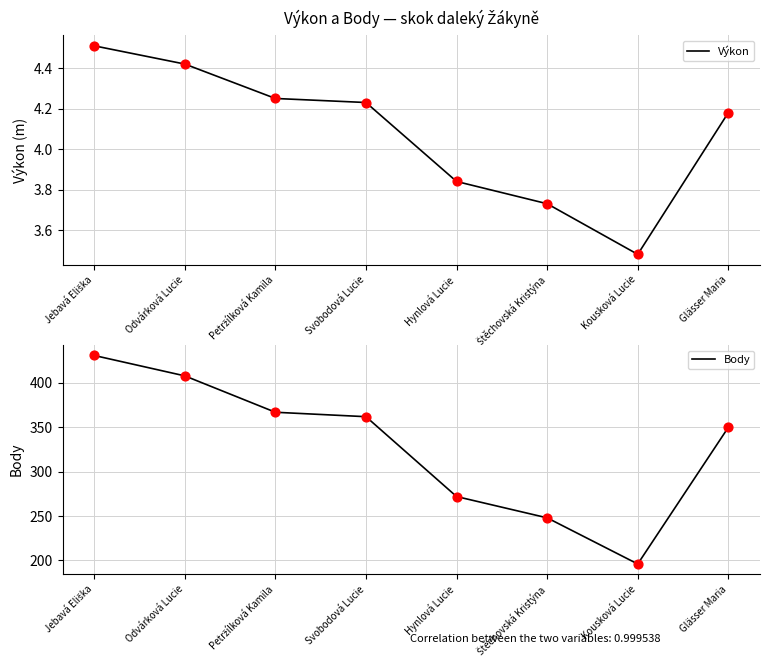

Which series has the largest Y range (max minus min)?

Body